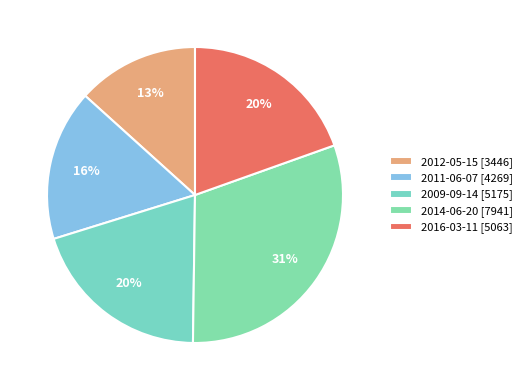

Count the number of slices in the pie.

5